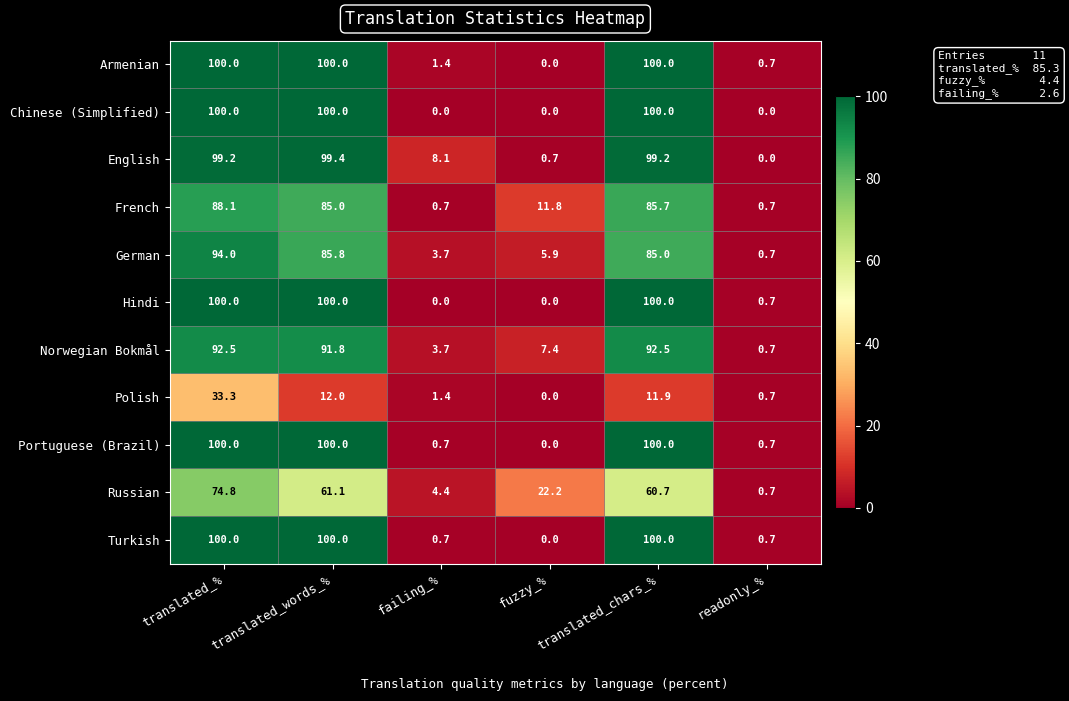

The Turkish series shows 21.2 at translated_chars_%. True or false?

False